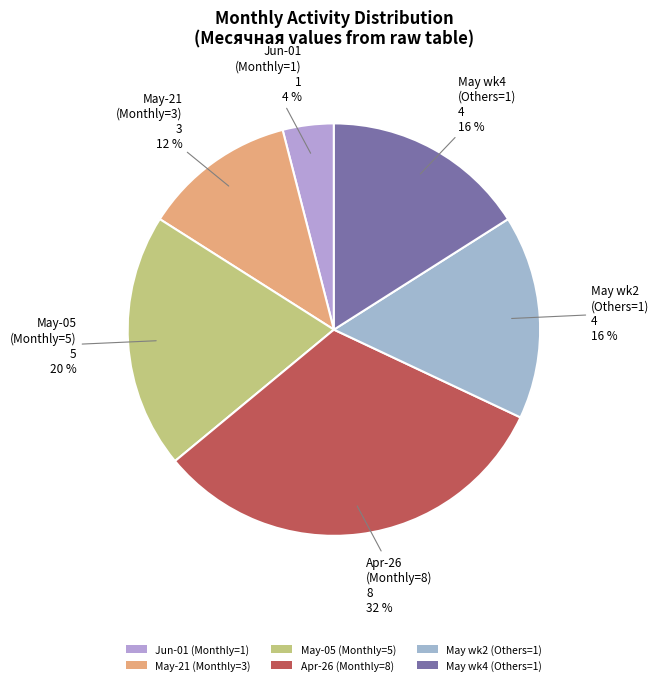

Is it true that May wk4 (Others=1) is 16% of the pie?

True